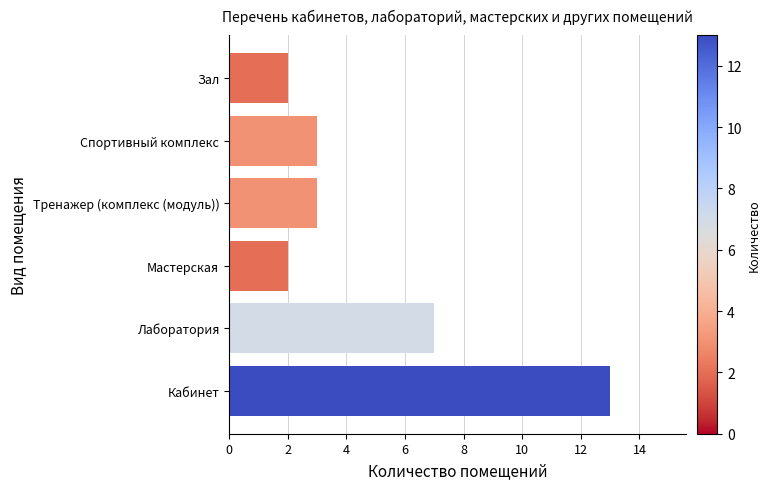

Are the bars horizontal?

Yes